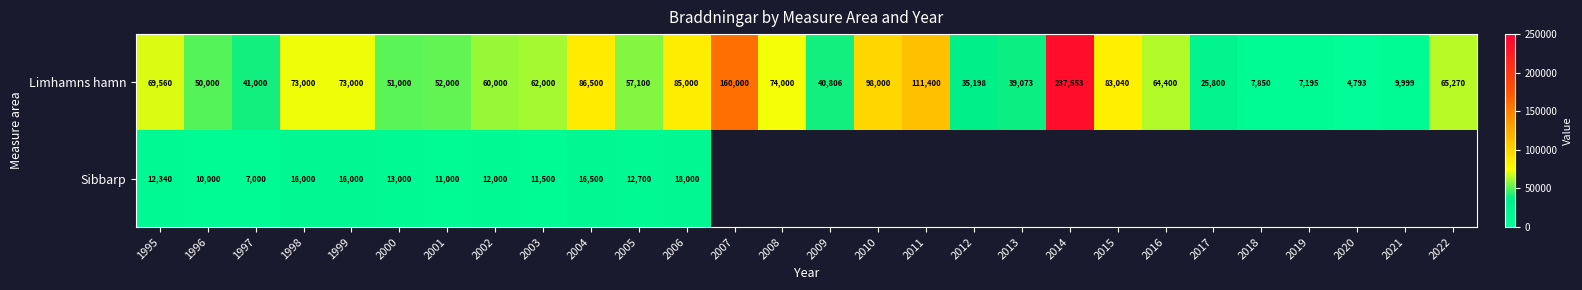

What is the total value across all series at 1998?

89000